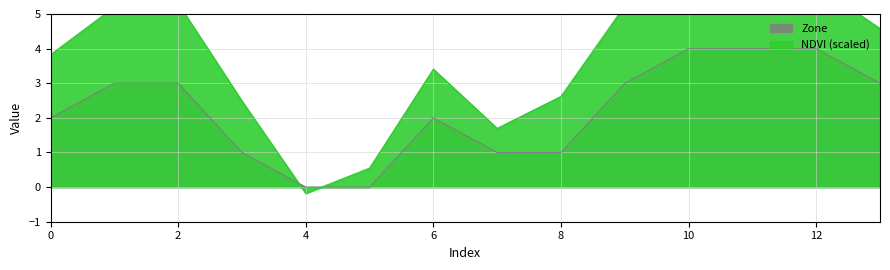

How many positive values does the NDVI series have?

13